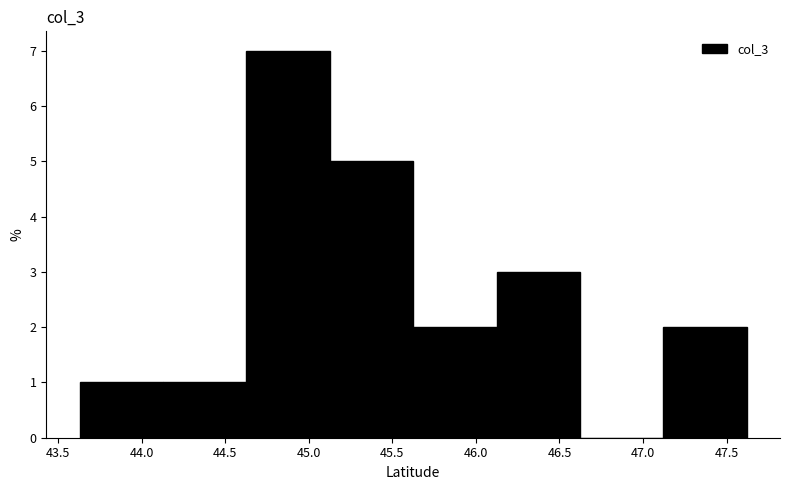

How tall is the bar that spans 46.10 to 46.60 on the x-axis? Neither the bar edges nor the heights are printed on the chart, so give them approximately, as read against the axes.

3